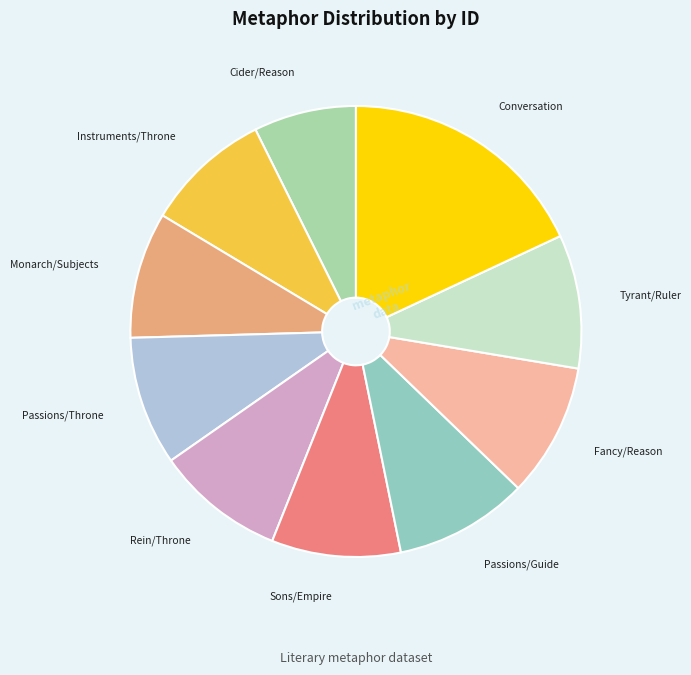

Does any single category account for the majority?

No